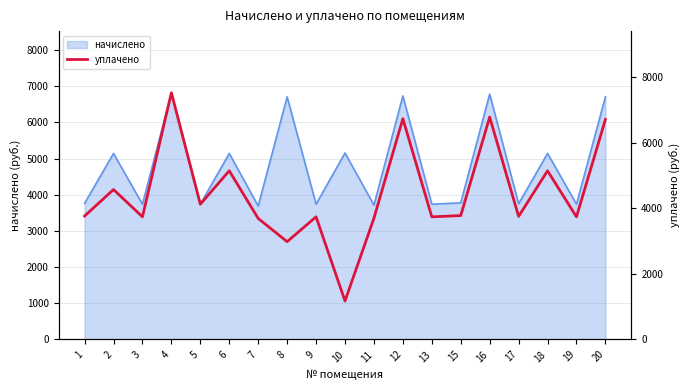

At which label does the data first exceed 3763?

1